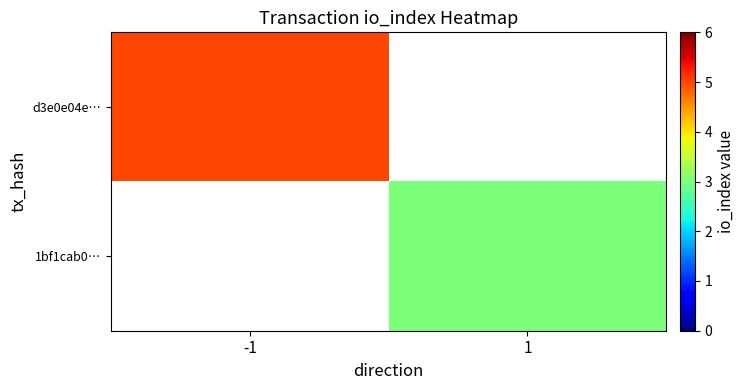

At how many categories does at least one series exceed 4?

1